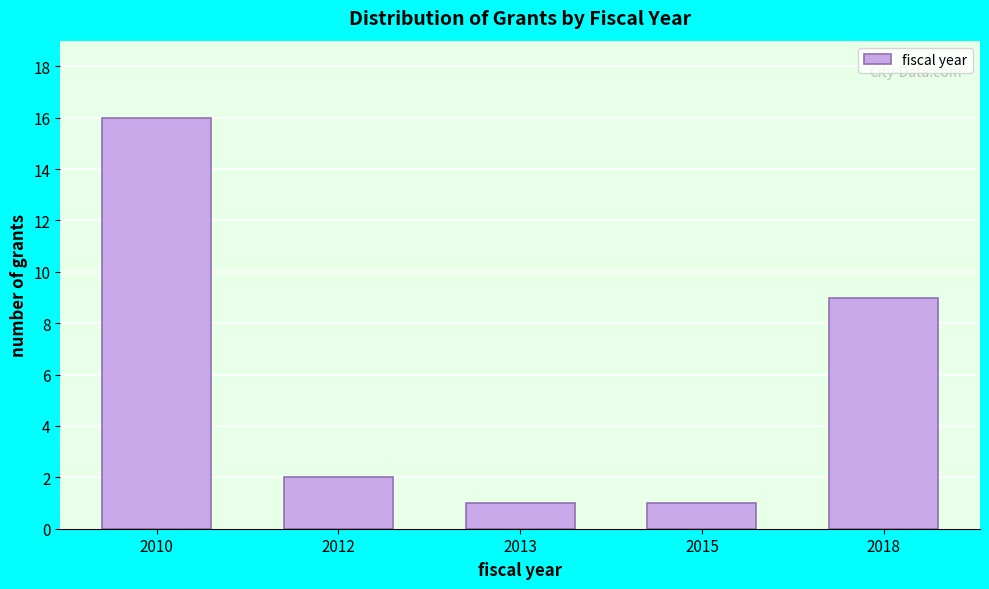

Reading left to right, extract all data points from this chart.

16	2	1	1	9